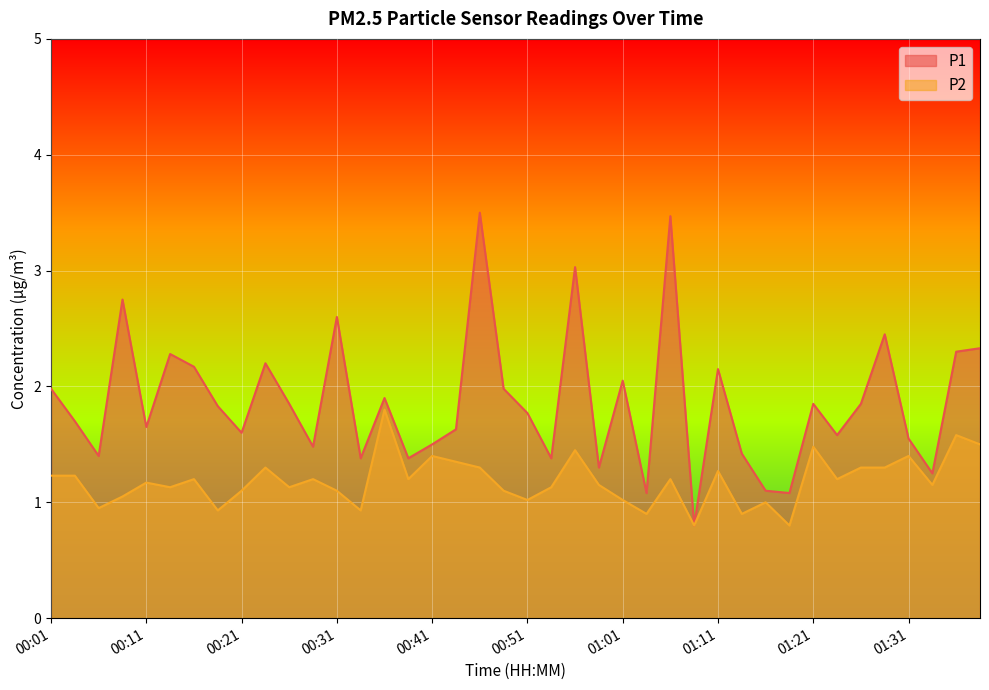

Which series has the widest spread of values?

P1